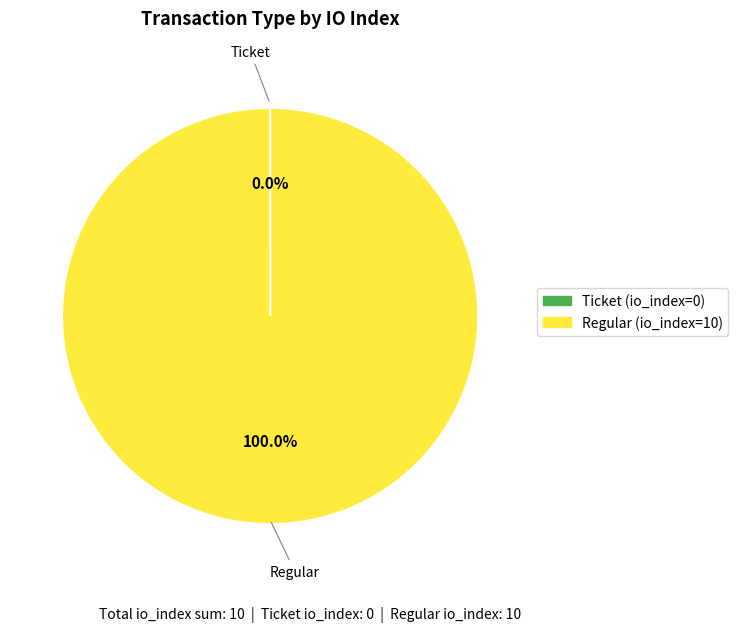

Which slice is the largest?

Regular (io_index=10)